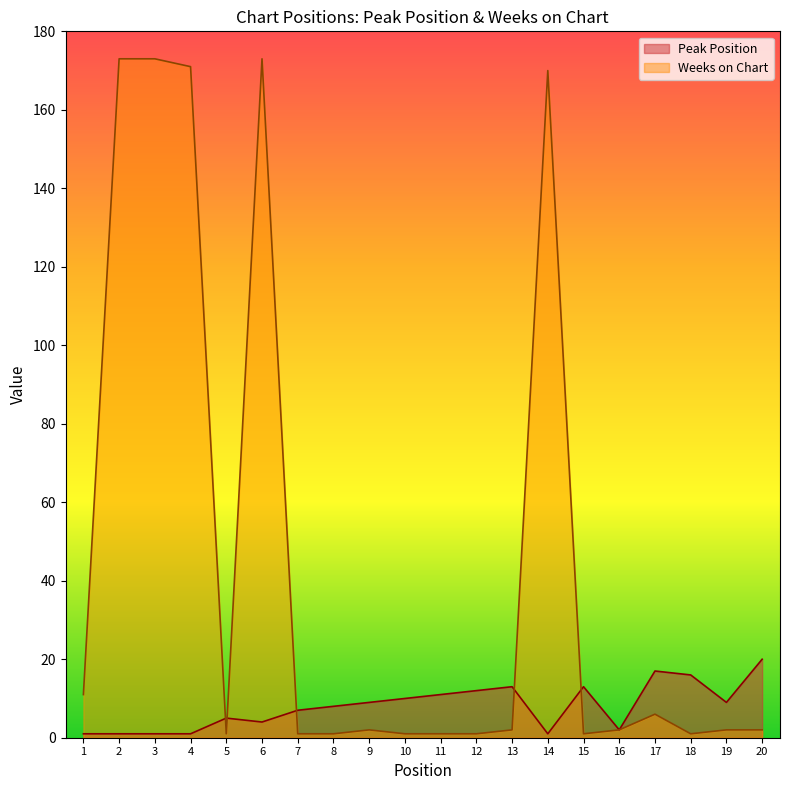

What is the difference between the maximum and second lowest values in the Weeks on Chart series?

172